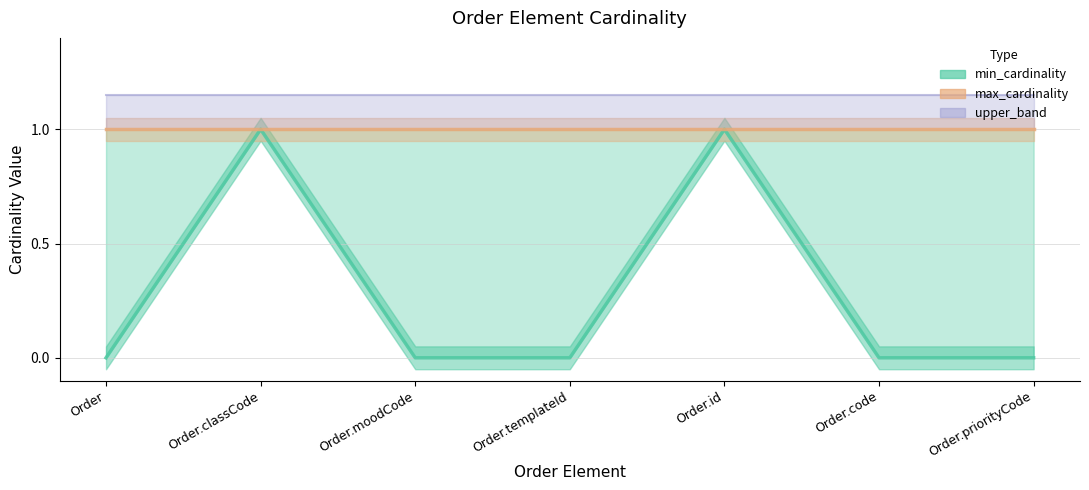

Reading left to right, extract all data points from this chart.

min_cardinality: Order=0.0	Order.classCode=1.0	Order.moodCode=0.0	Order.templateId=0.0	Order.id=1.0	Order.code=0.0	Order.priorityCode=0.0
max_cardinality: Order=1.0	Order.classCode=1.0	Order.moodCode=1.0	Order.templateId=1.0	Order.id=1.0	Order.code=1.0	Order.priorityCode=1.0
upper_band: Order=1.1	Order.classCode=1.1	Order.moodCode=1.1	Order.templateId=1.1	Order.id=1.1	Order.code=1.1	Order.priorityCode=1.1